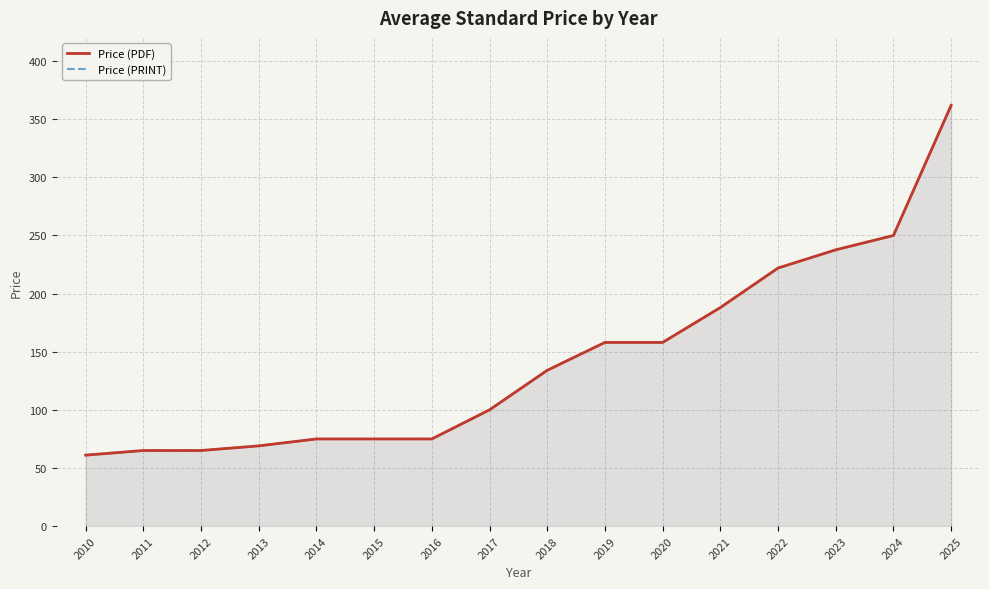

At which label is Price (PRINT) closest to 211?

2022